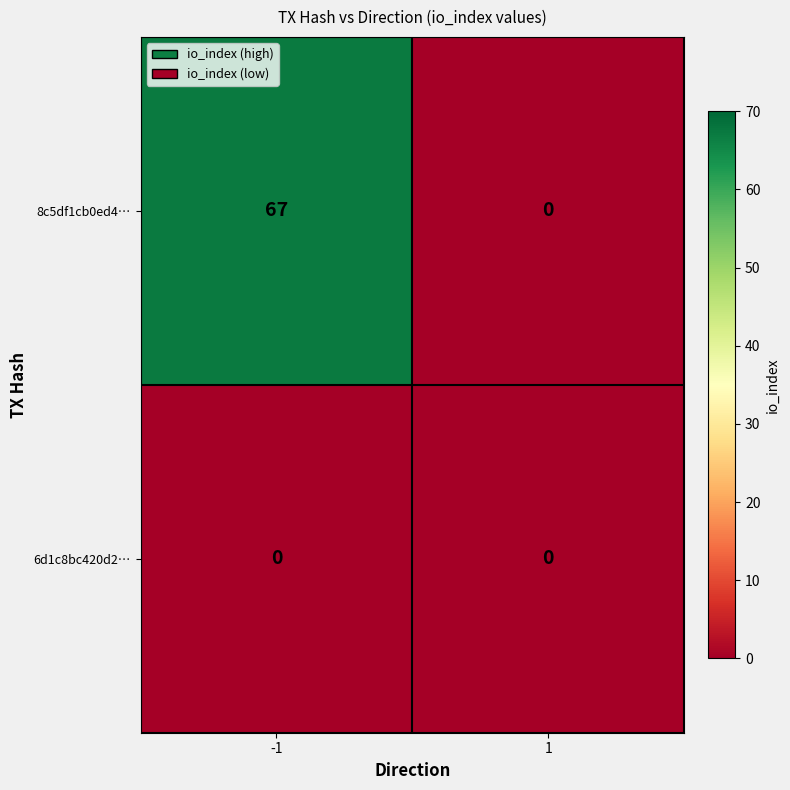

Which series has the largest range (max minus min)?

8c5df1cb0ed4…